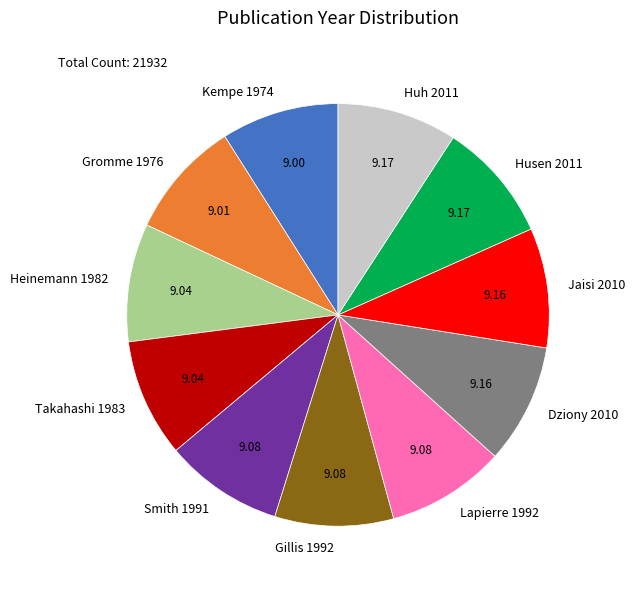

True or false: Jaisi 2010 accounts for 1% of the total.

False